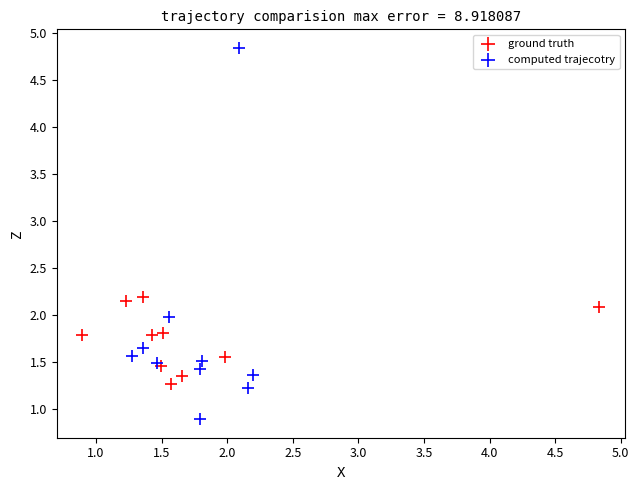

What are all the series names shown in the legend?

ground truth, computed trajecotry